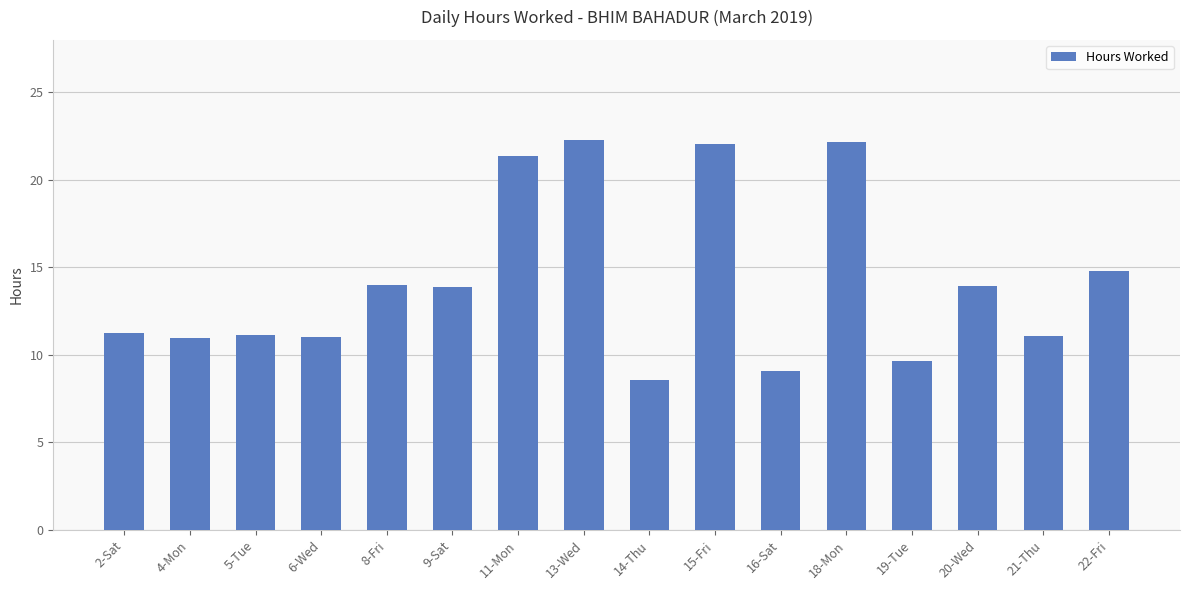

At which label does the data first exceed 13?

8-Fri